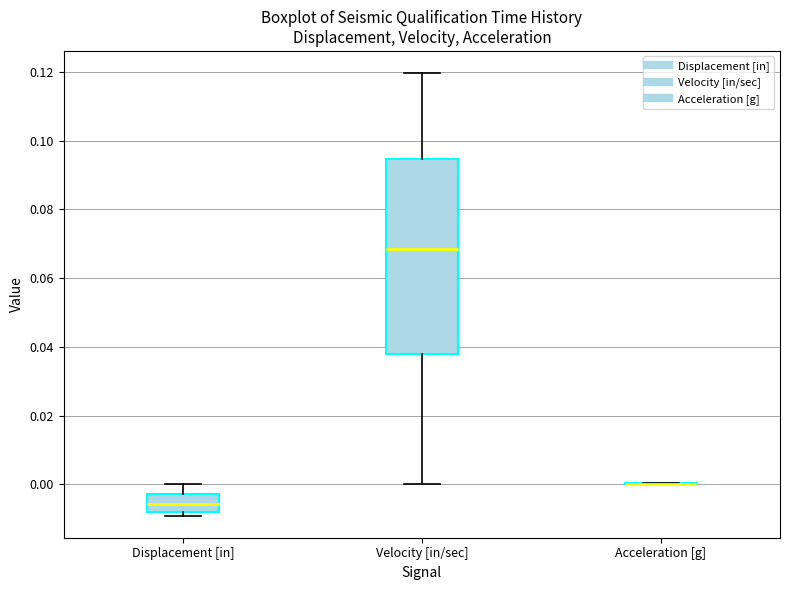

Comparing the boxes themselves (not the whiskers), which one is the tallest?

Velocity [in/sec]